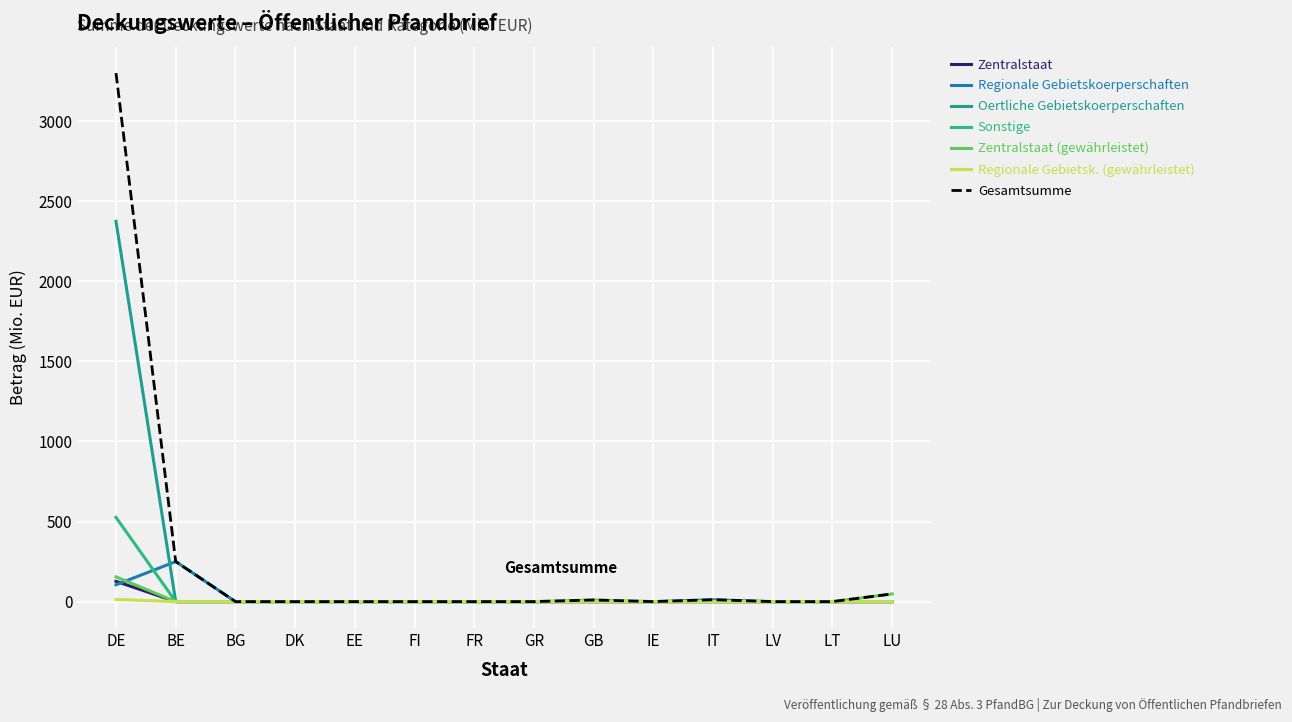

Is it true that Zentralstaat equals 0.0 at BG?

True